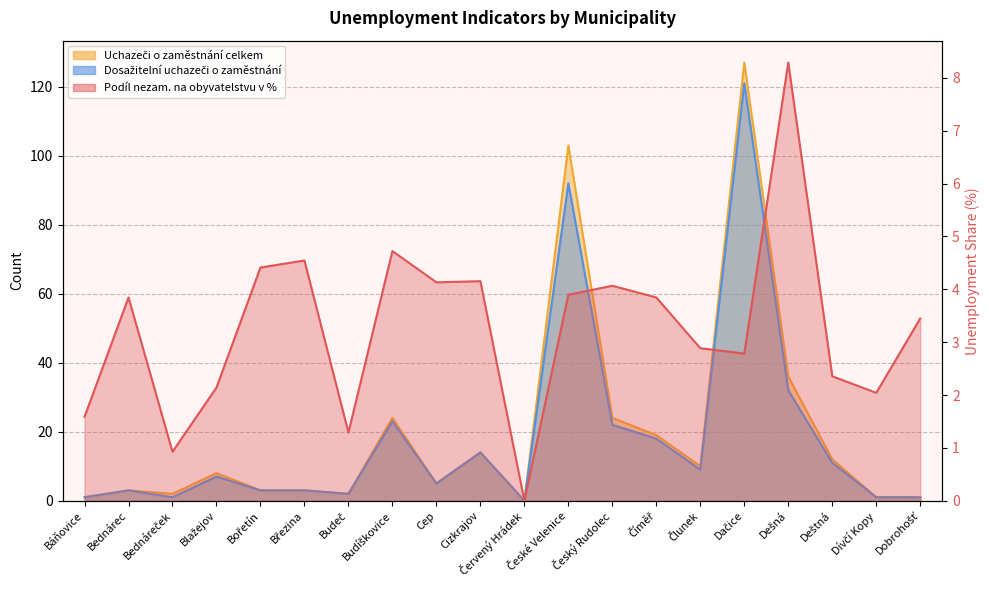

What are all the series names shown in the legend?

Podíl nezam. na obyvatelstvu v %, Uchazeči o zaměstnání celkem, Dosažitelní uchazeči o zaměstnání